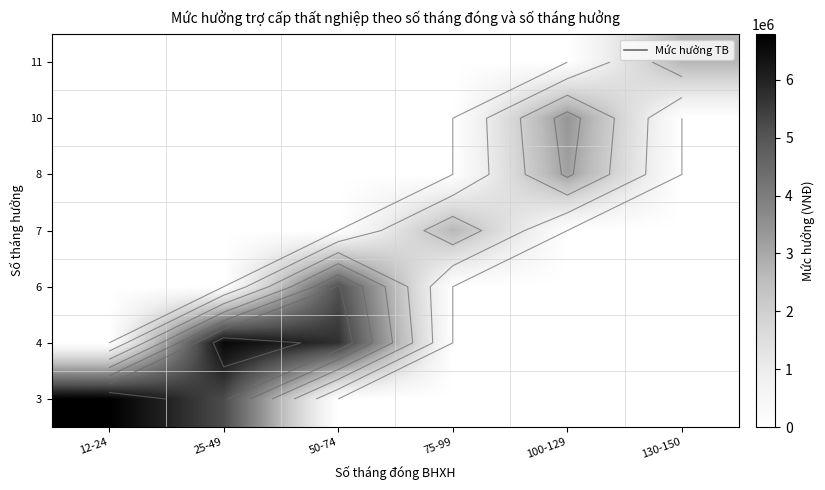

Which label corresponds to the smallest value in the chart?

50-74